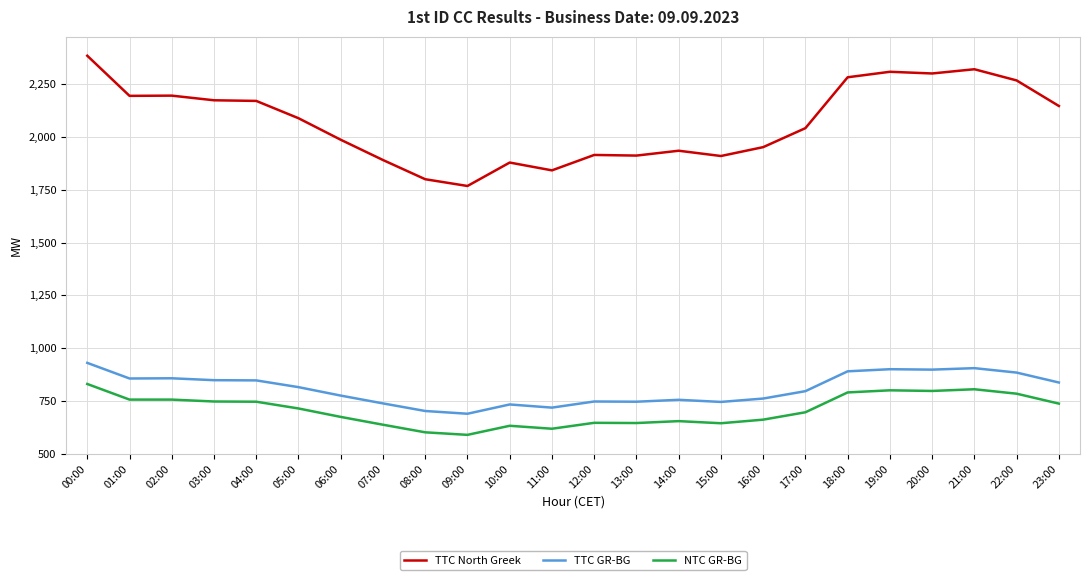

What is the difference between the maximum and minimum values in the TTC GR-BG series?

241